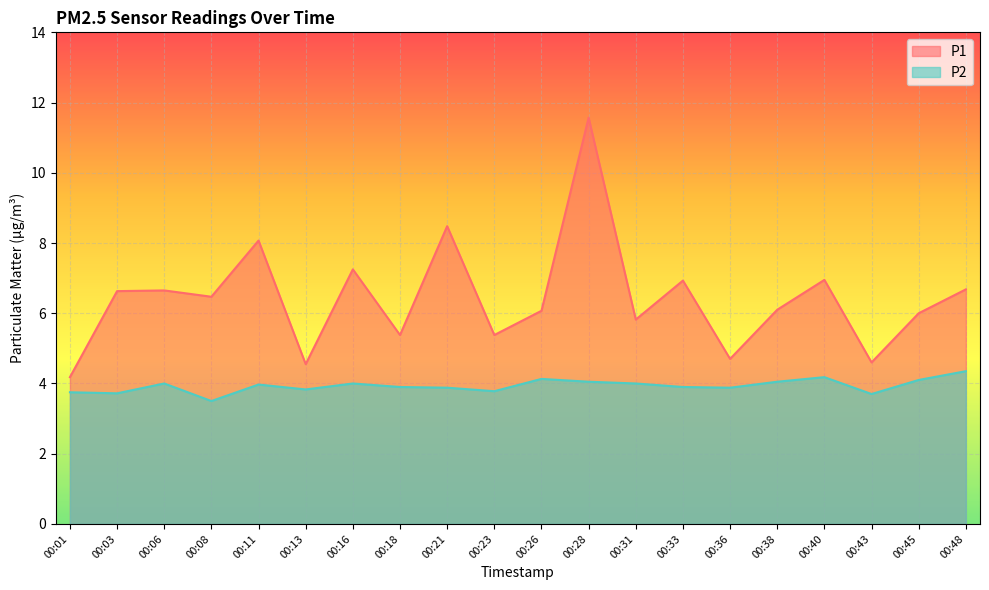

List the series in order of their peak value, lowest first.

P2, P1